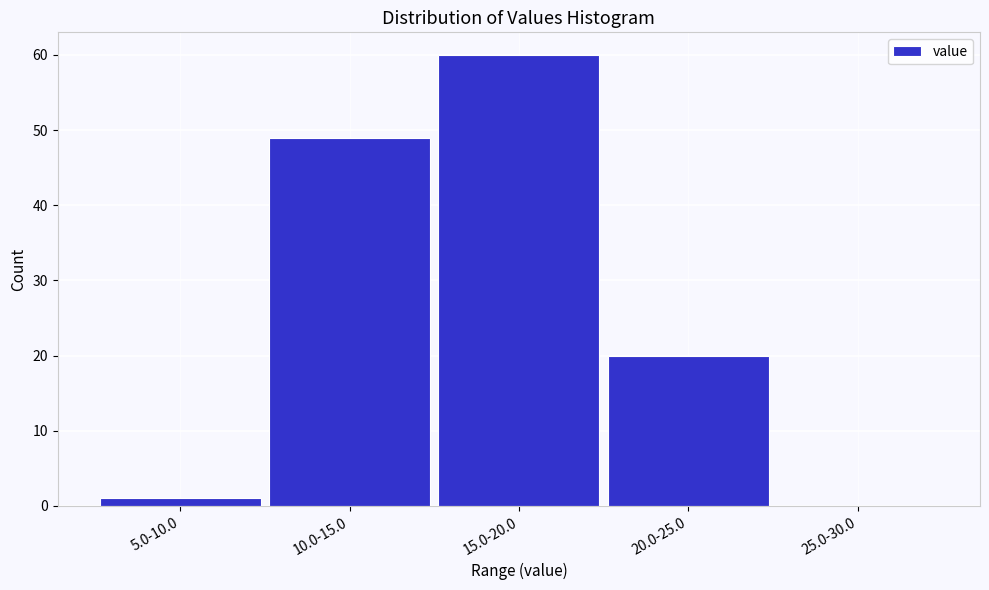

Reading left to right, what are all the values shown in this chart?

5.0-10.0=1	10.0-15.0=49	15.0-20.0=60	20.0-25.0=20	25.0-30.0=0